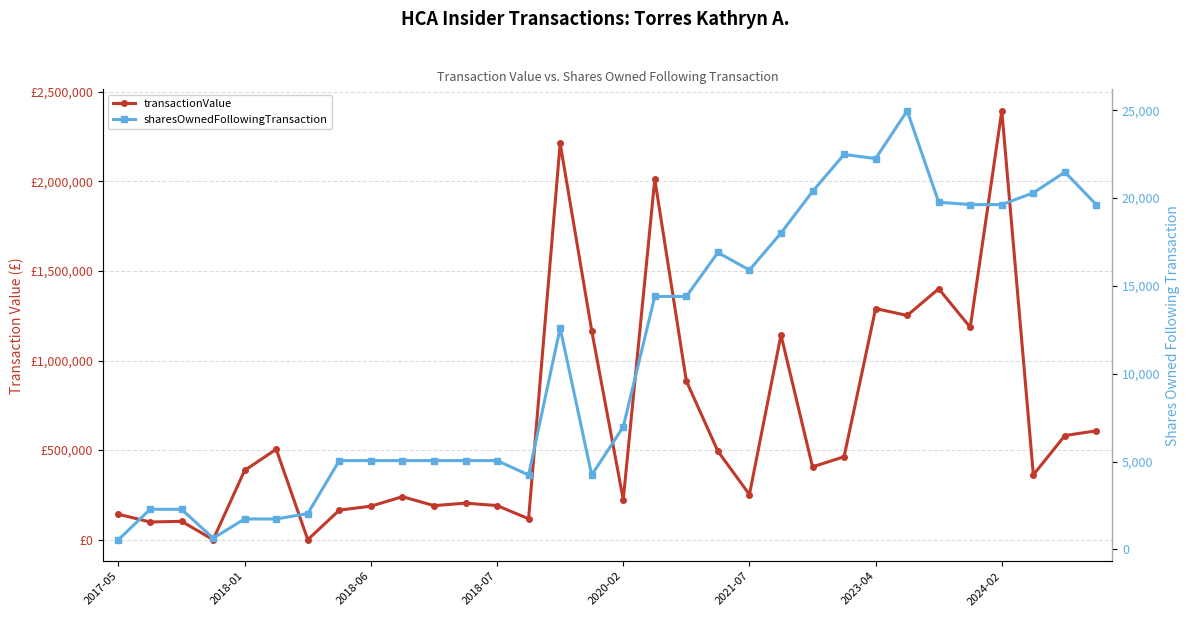

At how many categories does at least one series exceed 175075?

25